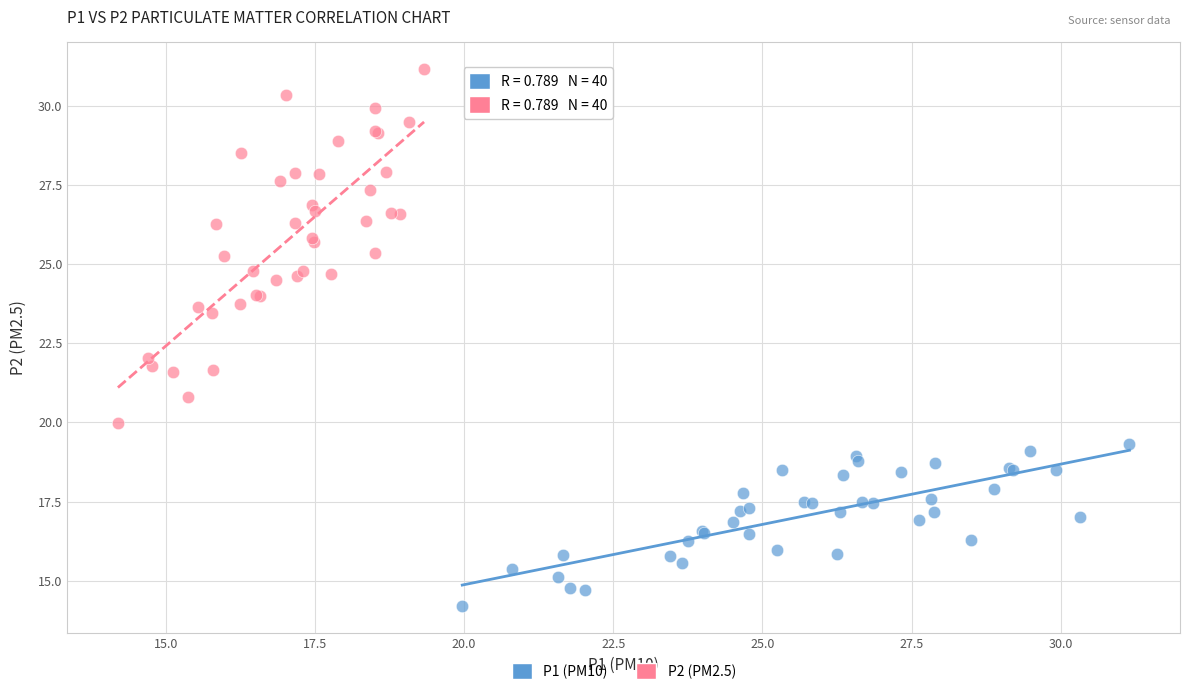

Which series reaches the maximum Y coordinate?

P2 (PM2.5)